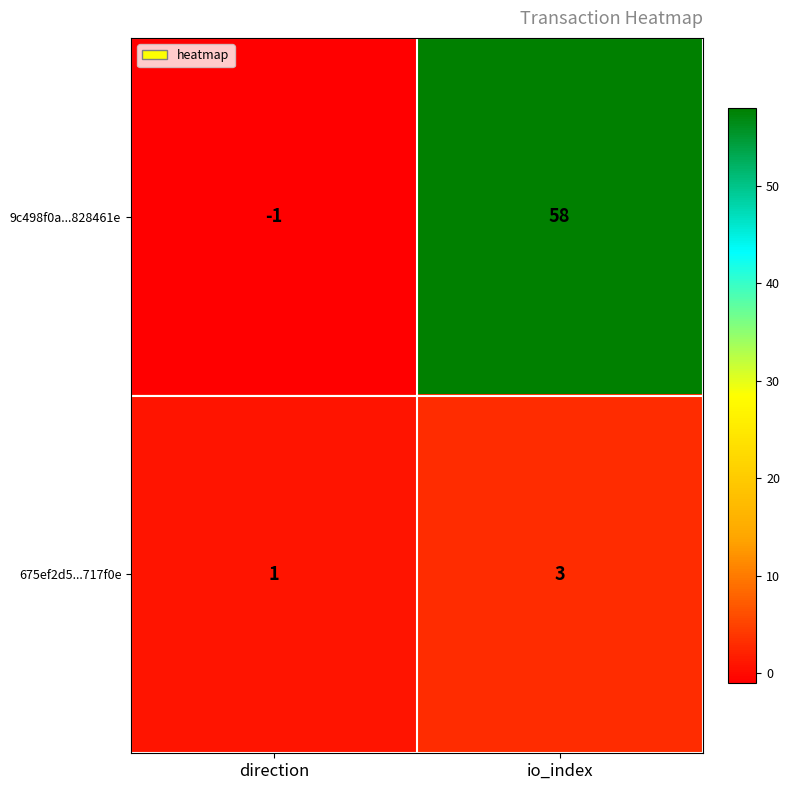

What is the difference between the maximum and minimum values in the 9c498f0a...828461e series?

59